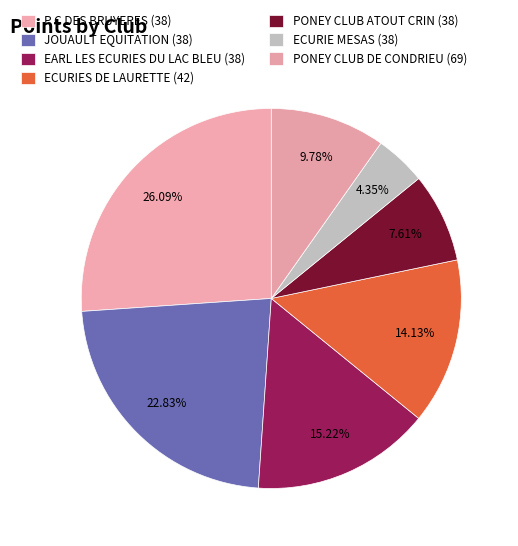

Which has a higher value, ECURIES DE LAURETTE (42) or ECURIE MESAS (38)?

ECURIES DE LAURETTE (42)